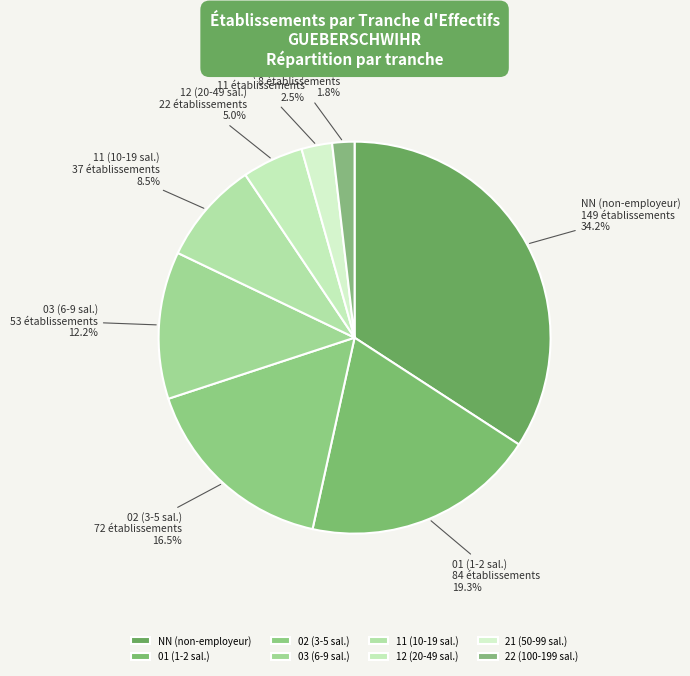

Which category has the biggest portion of the pie?

NN